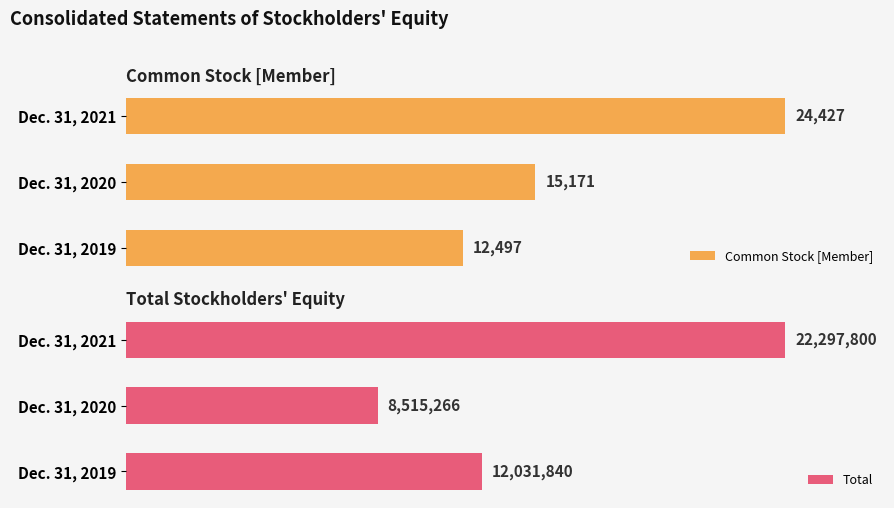

How many groups of bars are there?

3